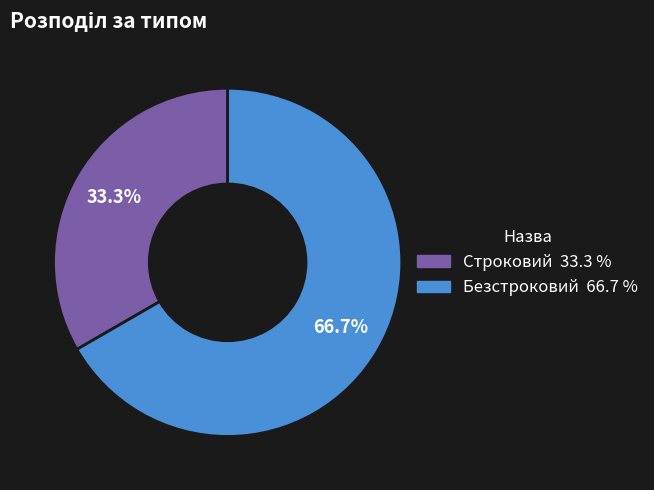

What is the total percentage of Строковий and Безстроковий?

100.0%